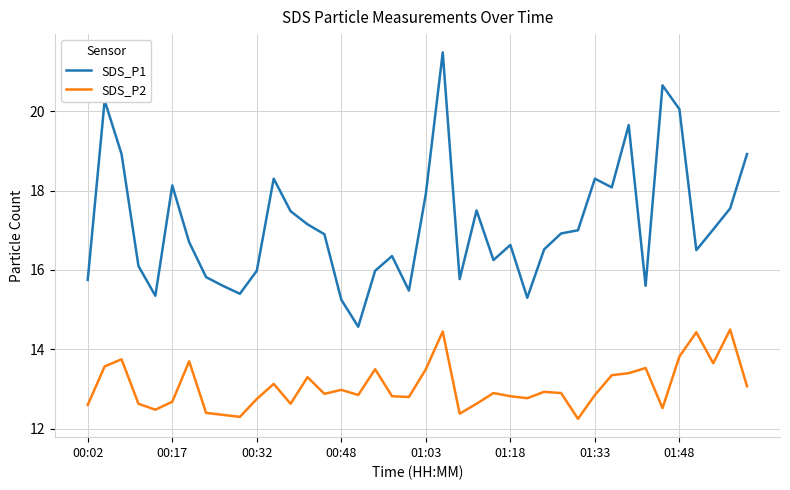

What is the difference between the maximum and minimum values in the SDS_P1 series?

6.9